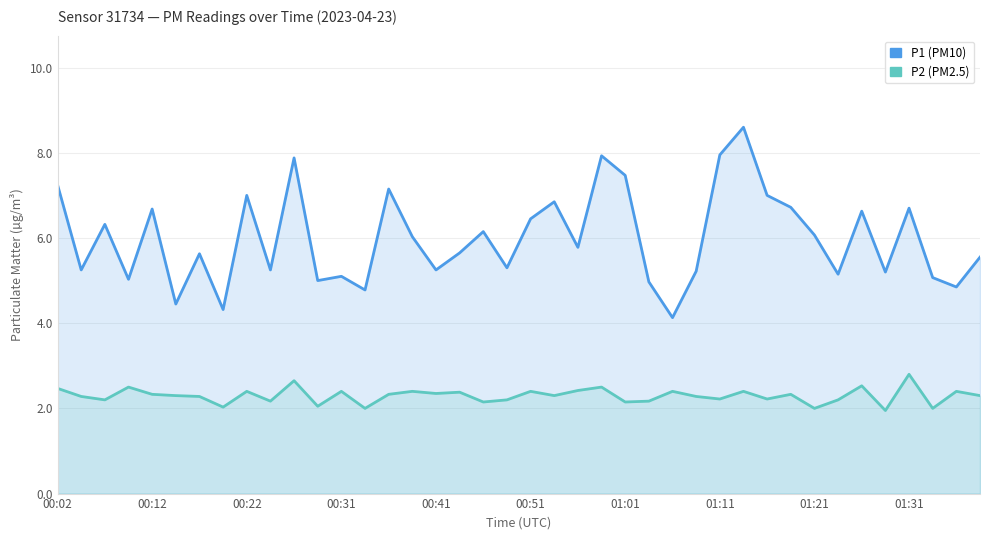

At which category is the sum across all series the highest?

29